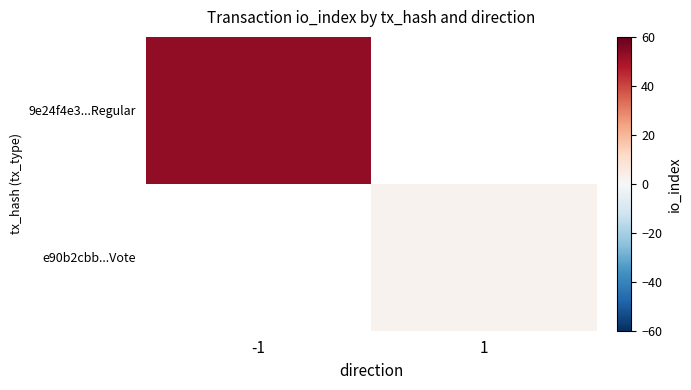

Reading right to left, what are all the values shown in this chart?

9e24f4e3...Regular: 1=0	-1=53
e90b2cbb...Vote: 1=2	-1=0